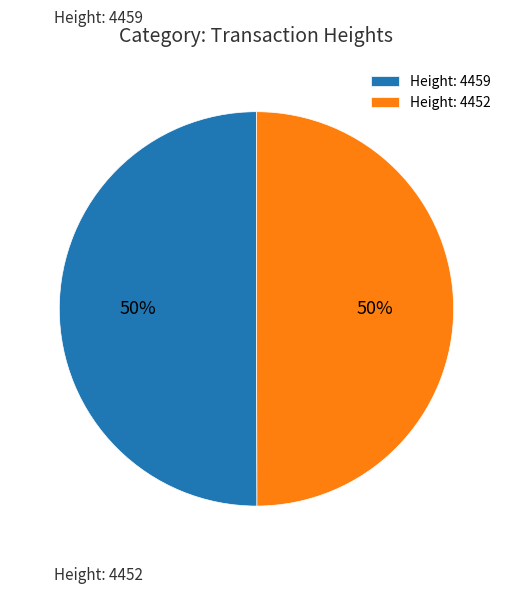

To the nearest percent, what is the average slice percentage?

50%